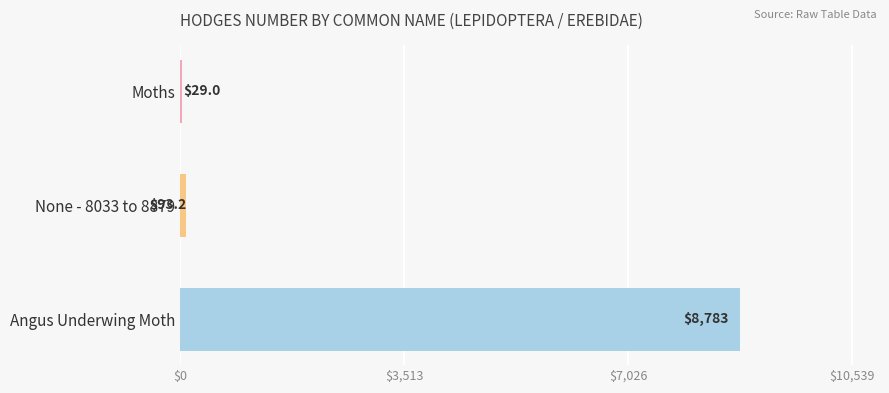

Between Moths and None - 8033 to 8879, which is larger?

None - 8033 to 8879